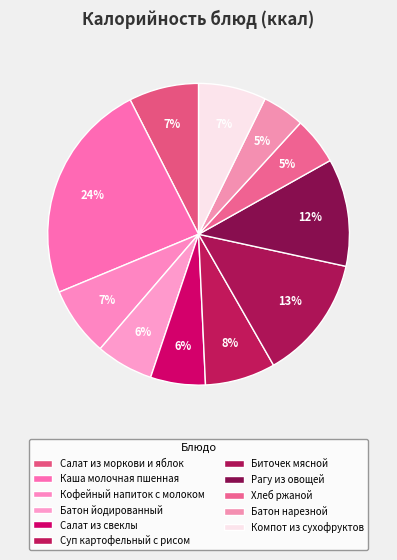

How many segments does this pie chart have?

11